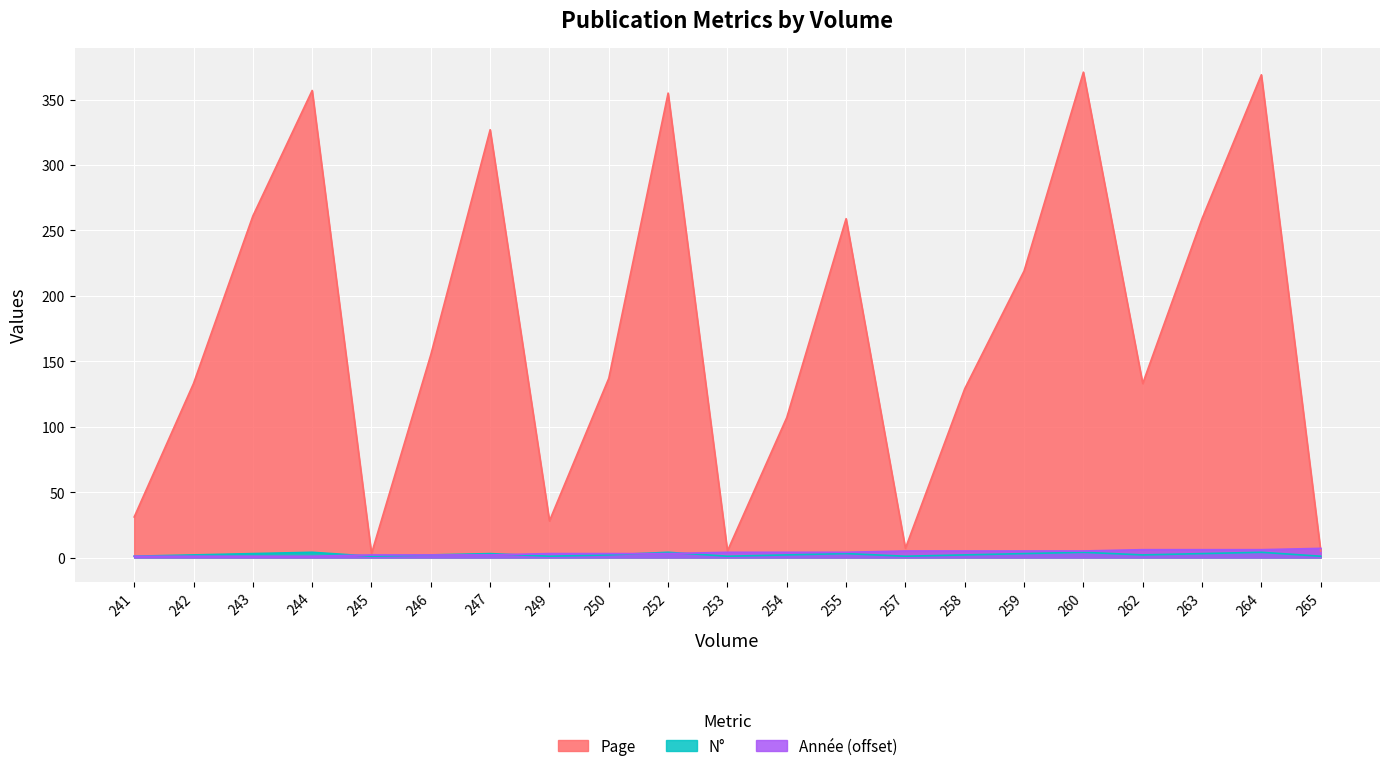

Where is N° nearest to the value 2?

242